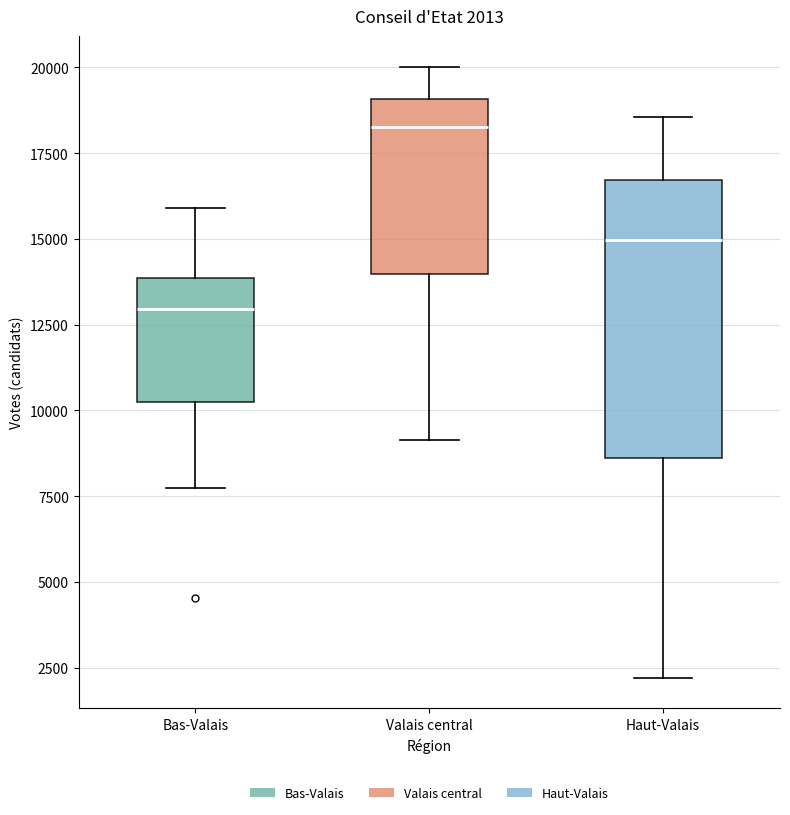

Which box's median line is the lowest?

Bas-Valais